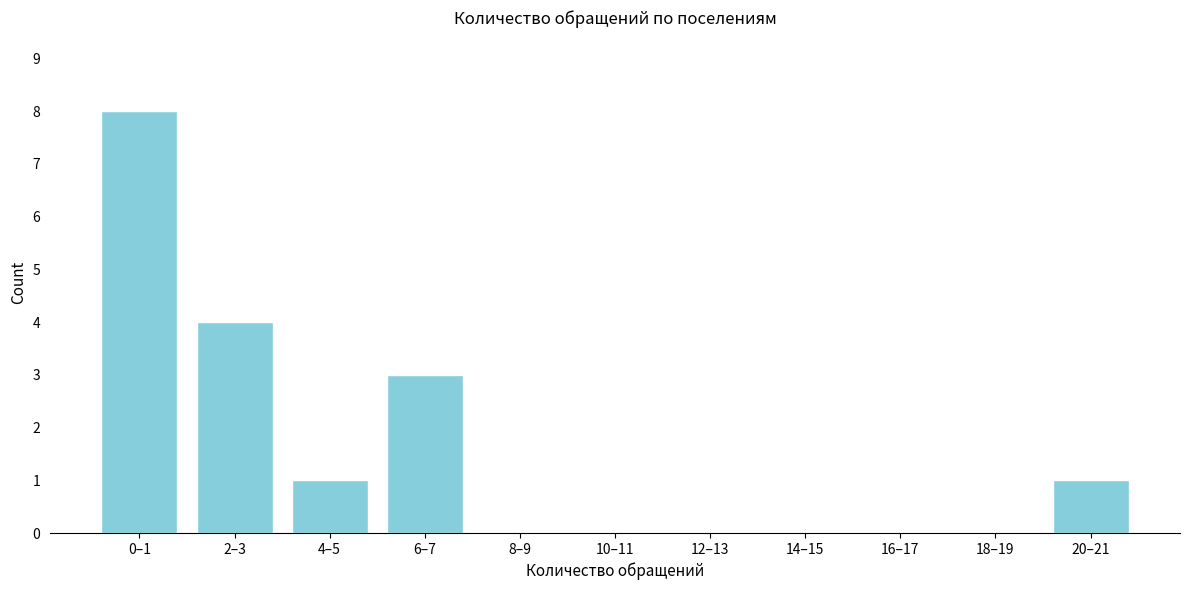

Reading left to right, list all the values displayed in this chart.

0–1=8	2–3=4	4–5=1	6–7=3	8–9=0	10–11=0	12–13=0	14–15=0	16–17=0	18–19=0	20–21=1